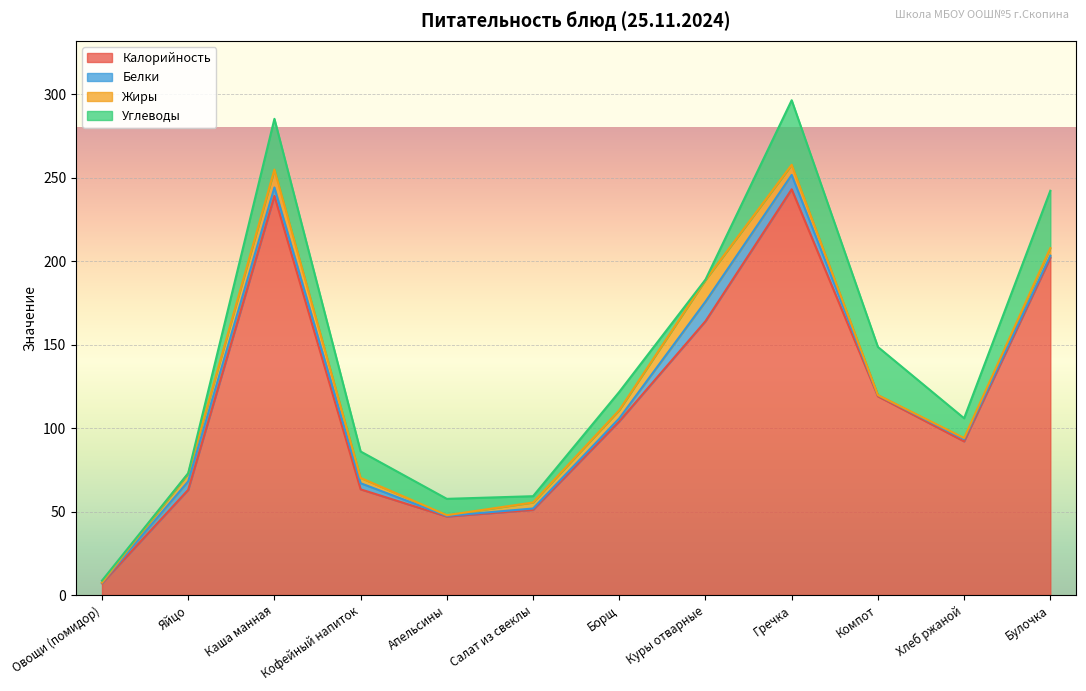

True or false: Белки and Углеводы cross at least once.

True